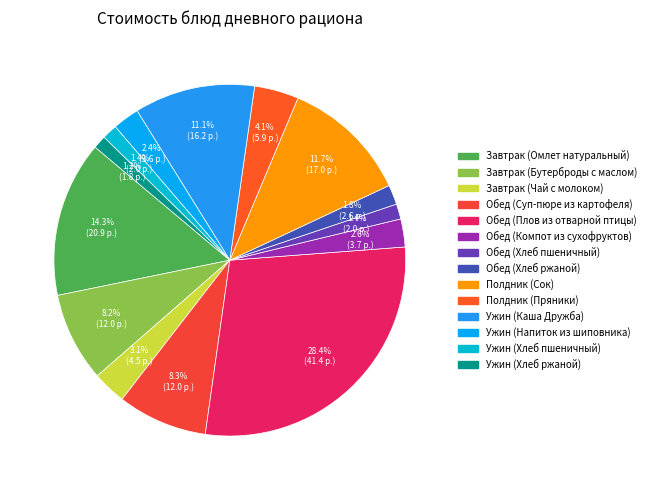

Rank the categories by value from highest to lowest.

Обед (Плов из отварной птицы), Завтрак (Омлет натуральный), Полдник (Сок), Ужин (Каша Дружба), Обед (Суп-пюре из картофеля), Завтрак (Бутерброды с маслом), Полдник (Пряники), Завтрак (Чай с молоком), Обед (Компот из сухофруктов), Ужин (Напиток из шиповника), Обед (Хлеб ржаной), Обед (Хлеб пшеничный), Ужин (Хлеб пшеничный), Ужин (Хлеб ржаной)